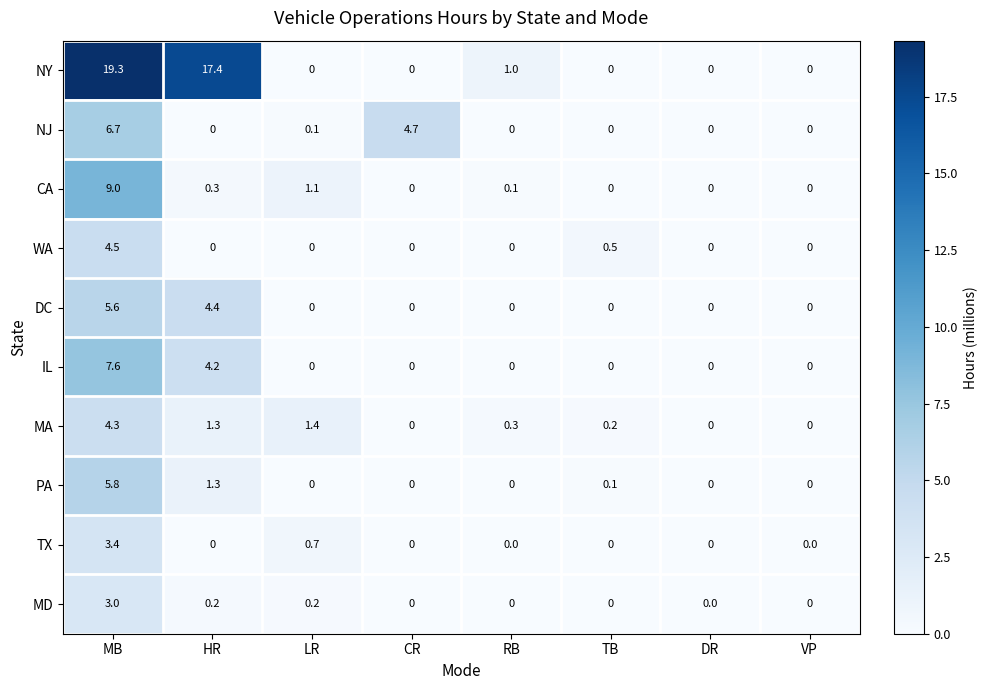

What is the maximum value for CA?

9.0